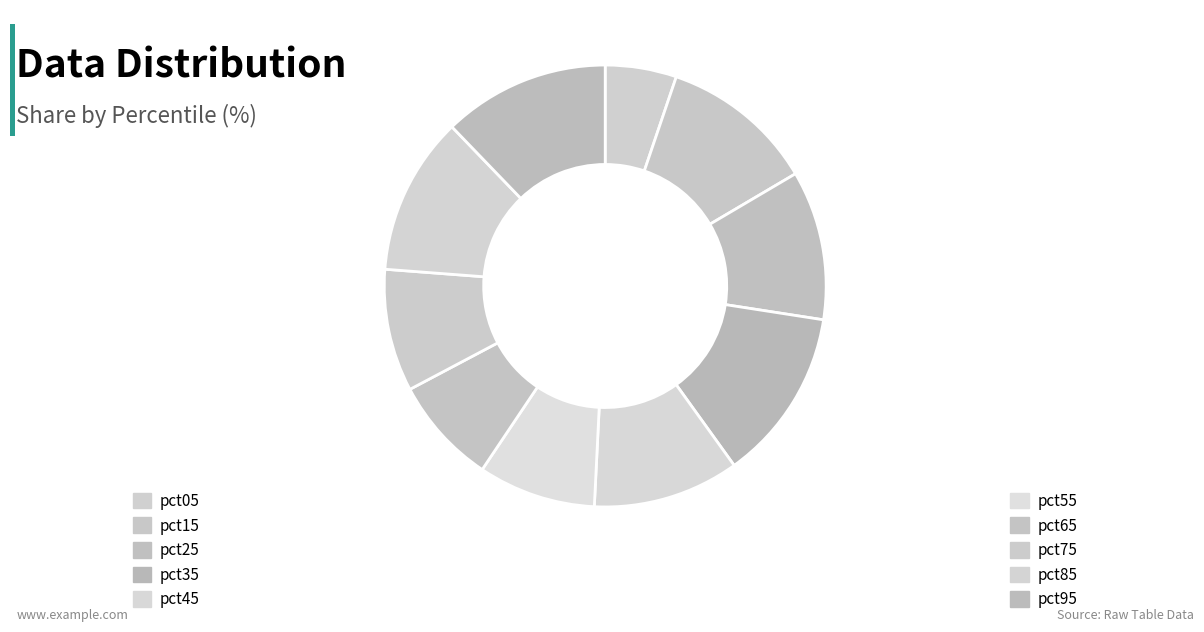

What is the smallest slice in the pie chart?

pct05